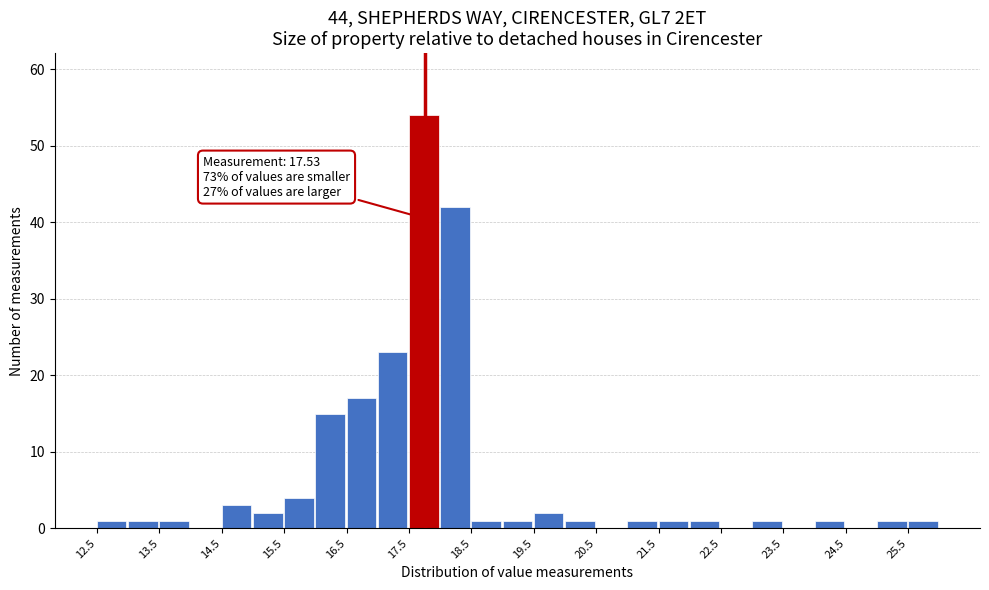

Over which range of the x-axis is the bar tallest?

17.5 to 18.0